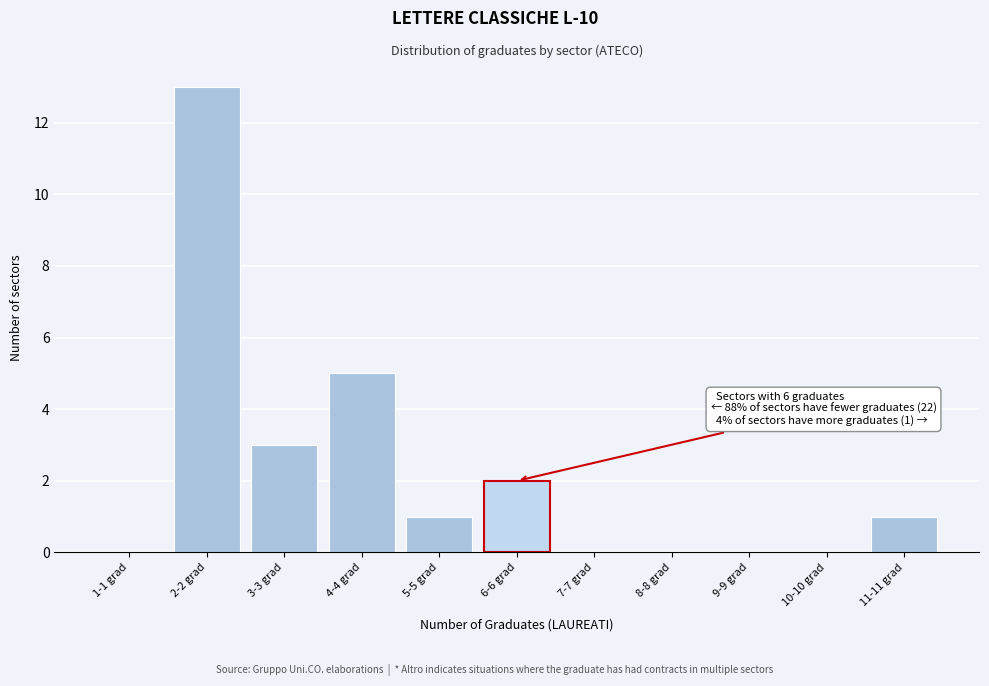

Reading left to right, what are all the values shown in this chart?

1-1 grad=0	2-2 grad=13	3-3 grad=3	4-4 grad=5	5-5 grad=1	6-6 grad=2	7-7 grad=0	8-8 grad=0	9-9 grad=0	10-10 grad=0	11-11 grad=1